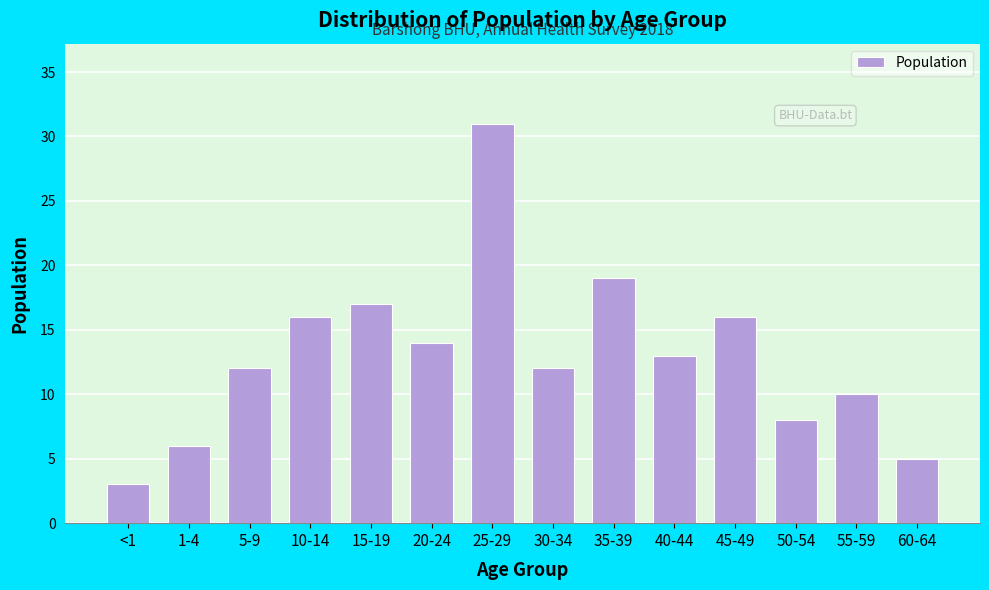

Reading left to right, extract all data points from this chart.

<1=3	1-4=6	5-9=12	10-14=16	15-19=17	20-24=14	25-29=31	30-34=12	35-39=19	40-44=13	45-49=16	50-54=8	55-59=10	60-64=5